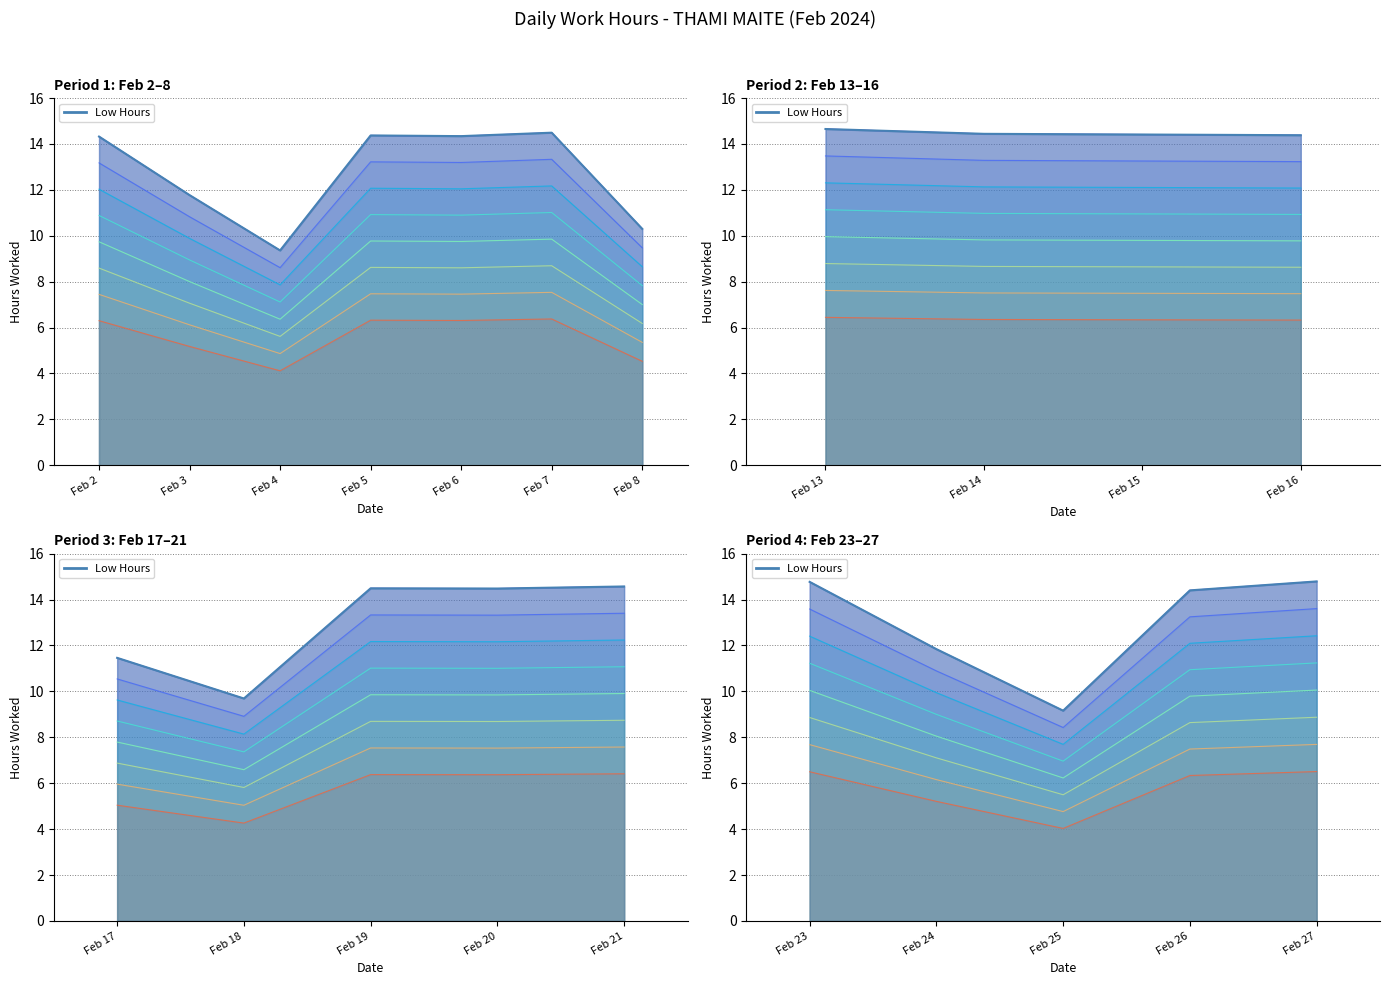

The chart shows a value of 14.8 at Feb 23. True or false?

True